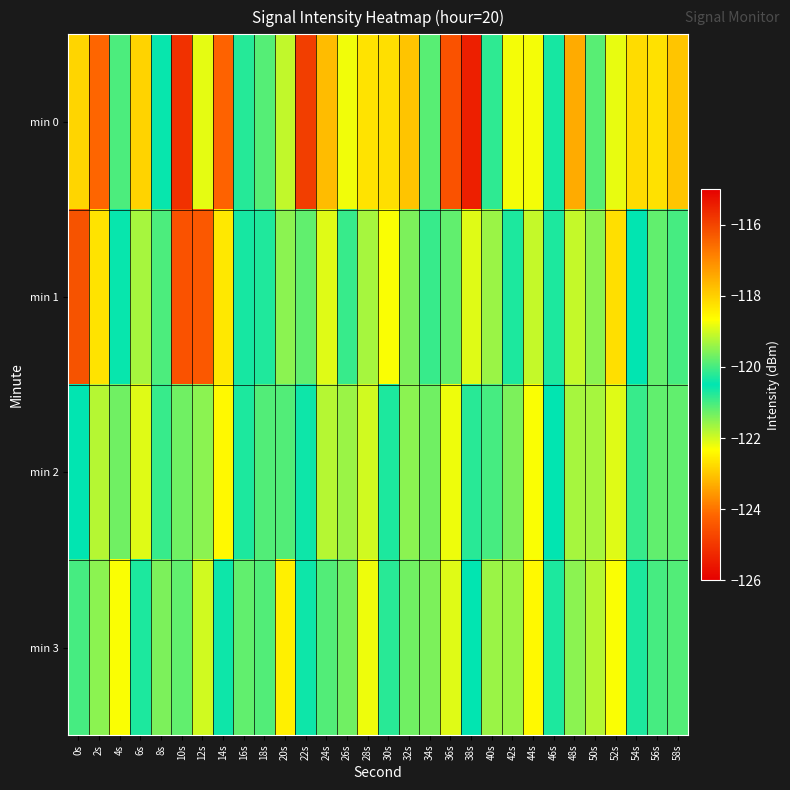

What is the minimum value shown in the chart?

-125.4